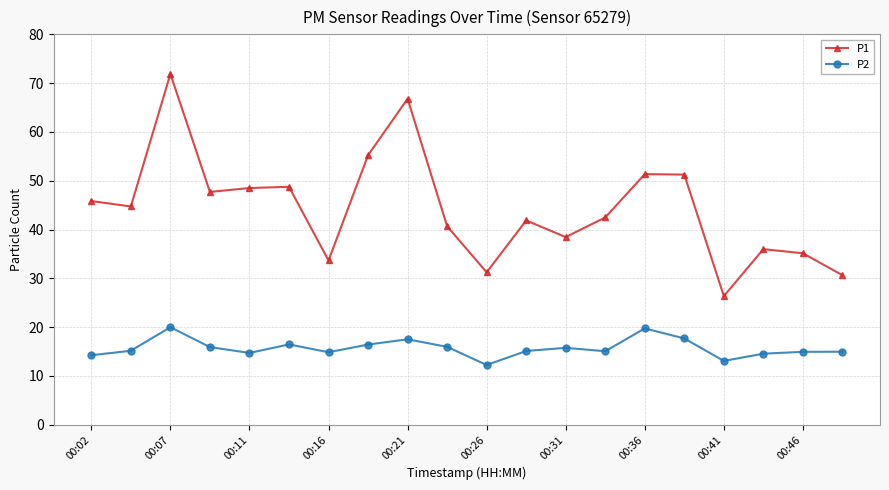

What is the average value of the P1 series?

44.4